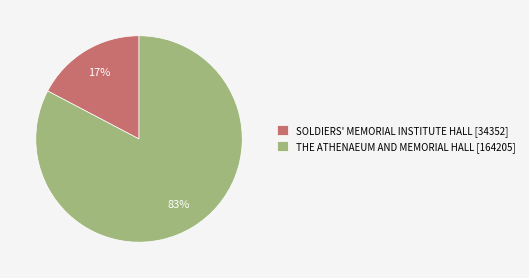

Is there any slice that represents more than half of the pie?

Yes